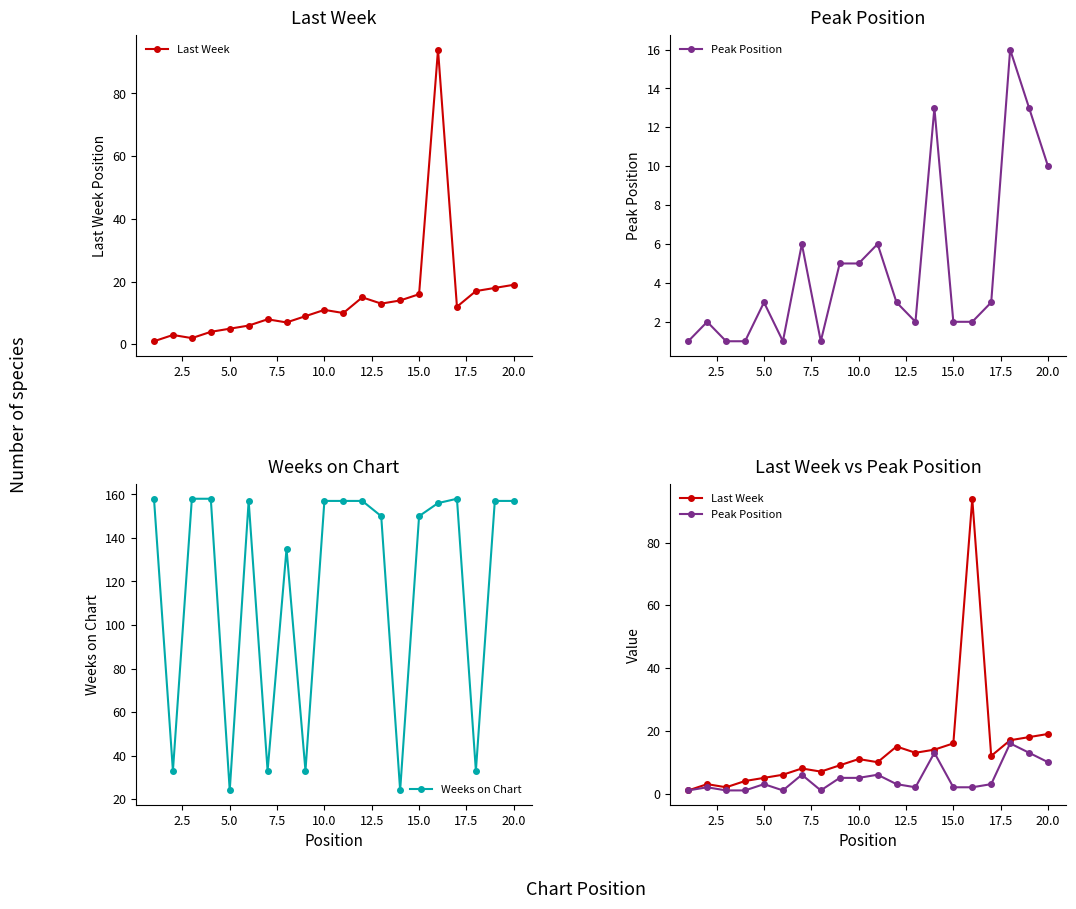

True or false: Weeks on Chart has more than 2 points higher than both neighbors.

True